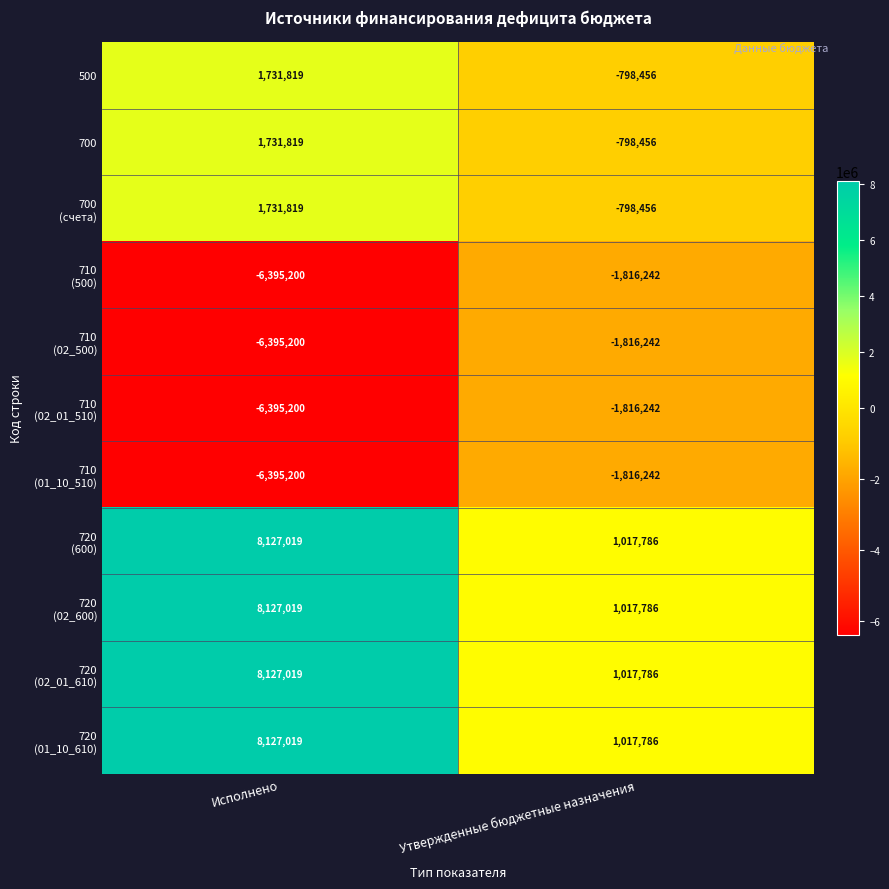

How many series are shown in this chart?

11